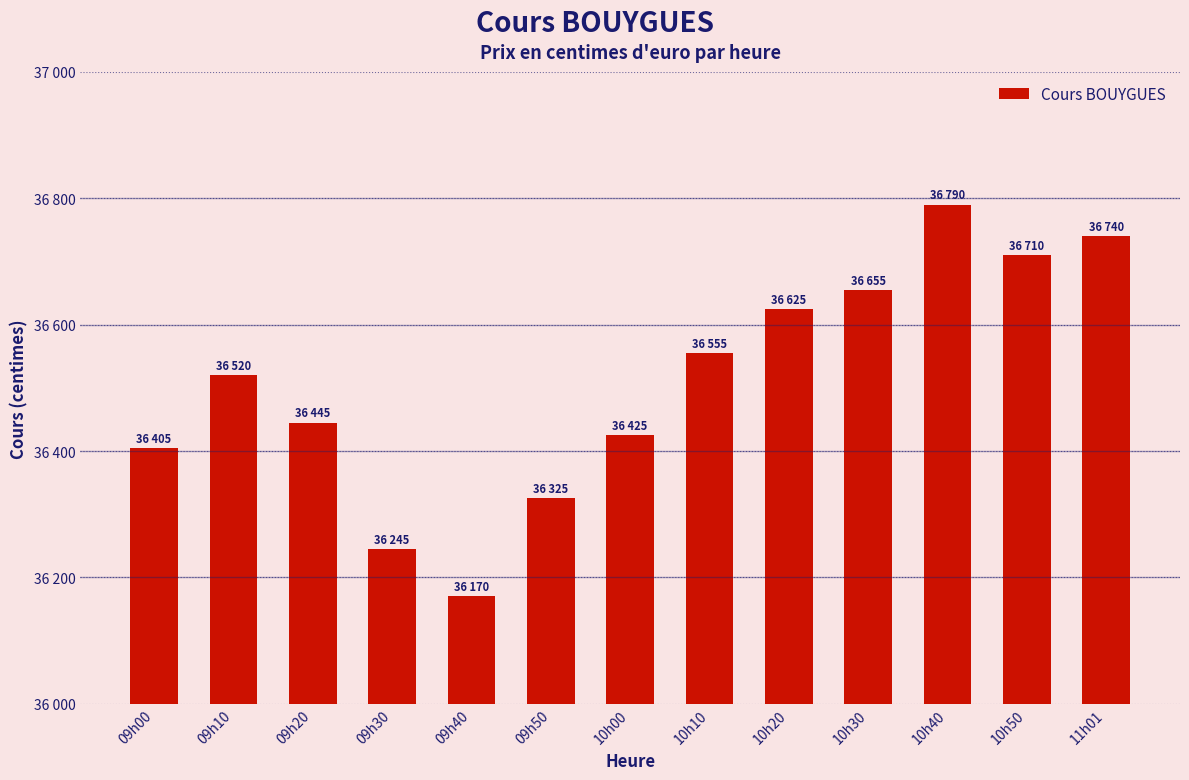

Are the bars horizontal?

No